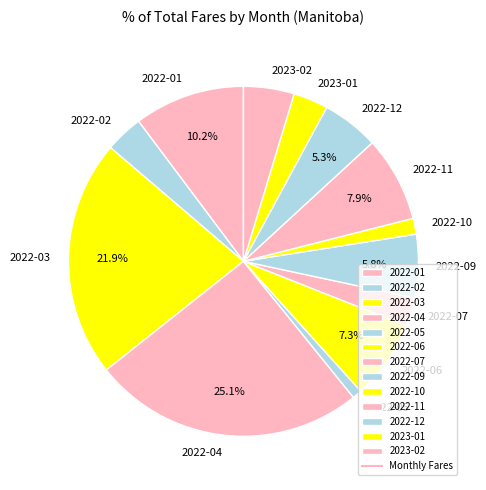

What is the smallest slice in the pie chart?

2022-05